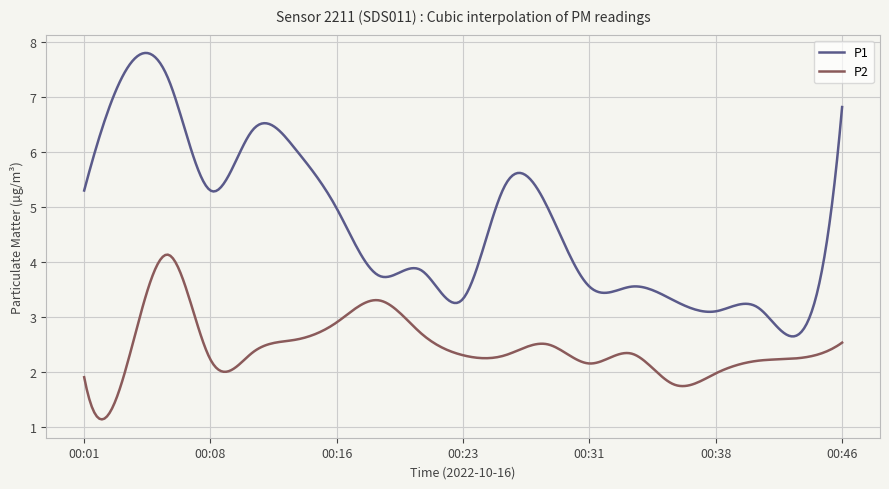

True or false: P1 and P2 intersect in this chart.

False